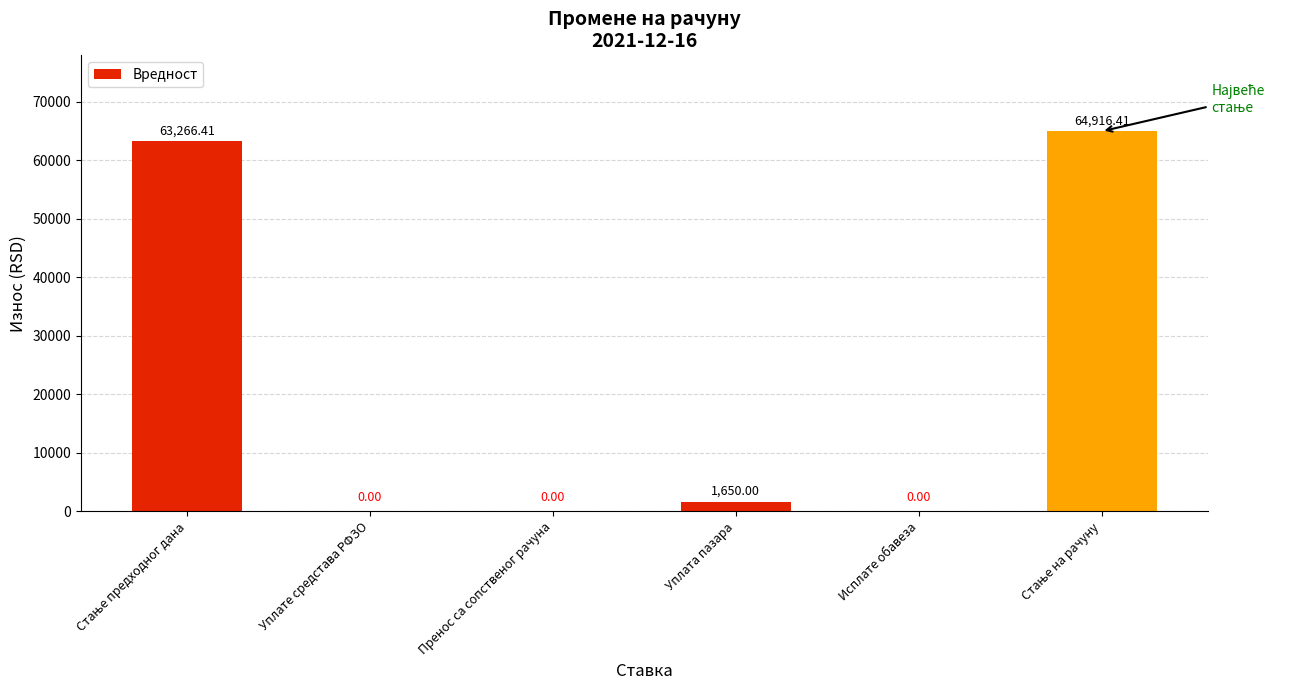

What is the sum of all values?

129832.8